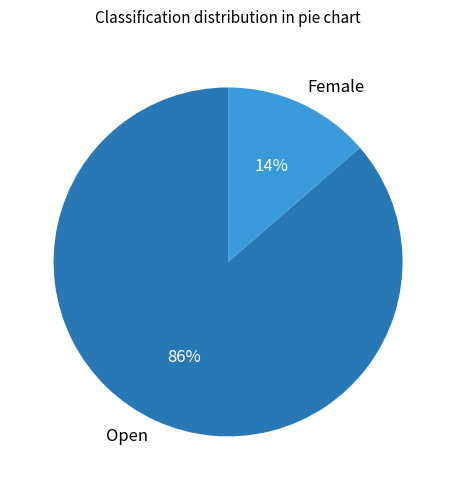

To the nearest percent, what portion does Female represent?

14%